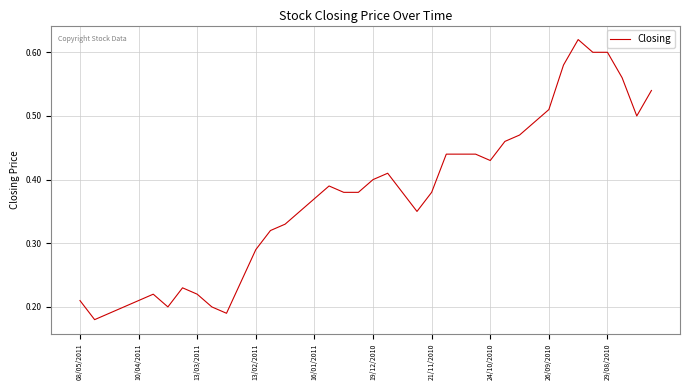

How many lines are shown in the chart?

1